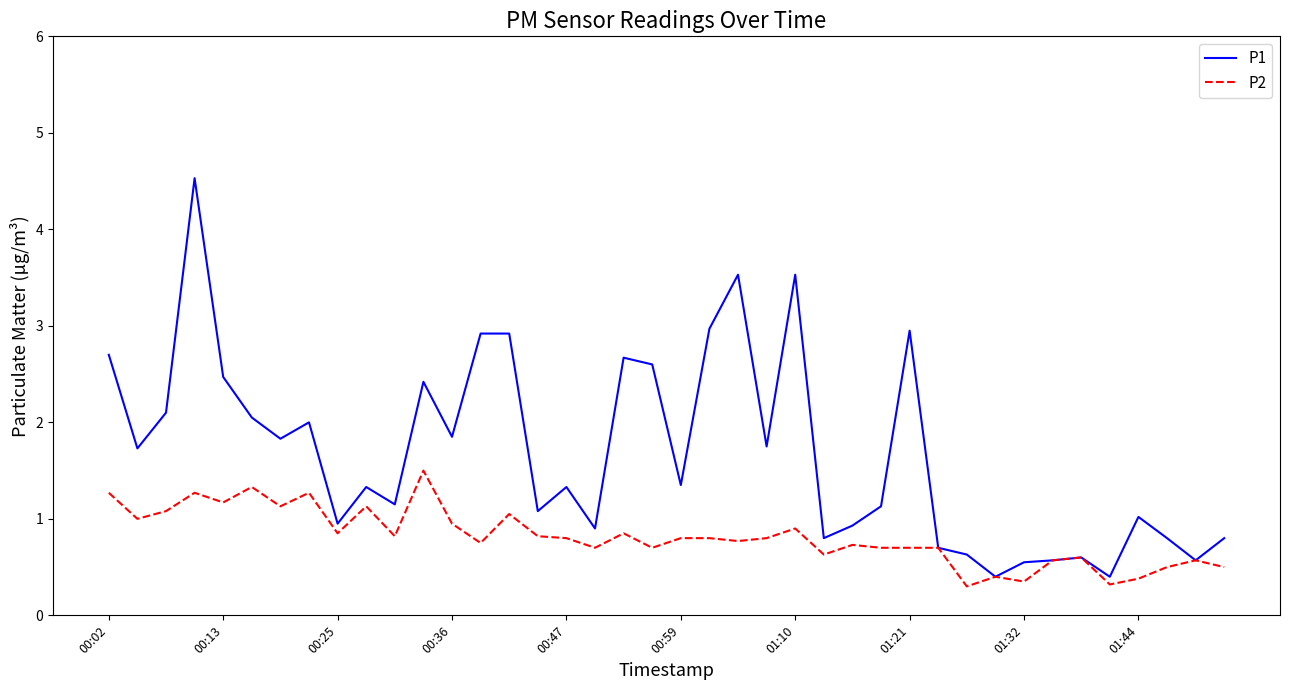

Which series has the largest range (max minus min)?

P1